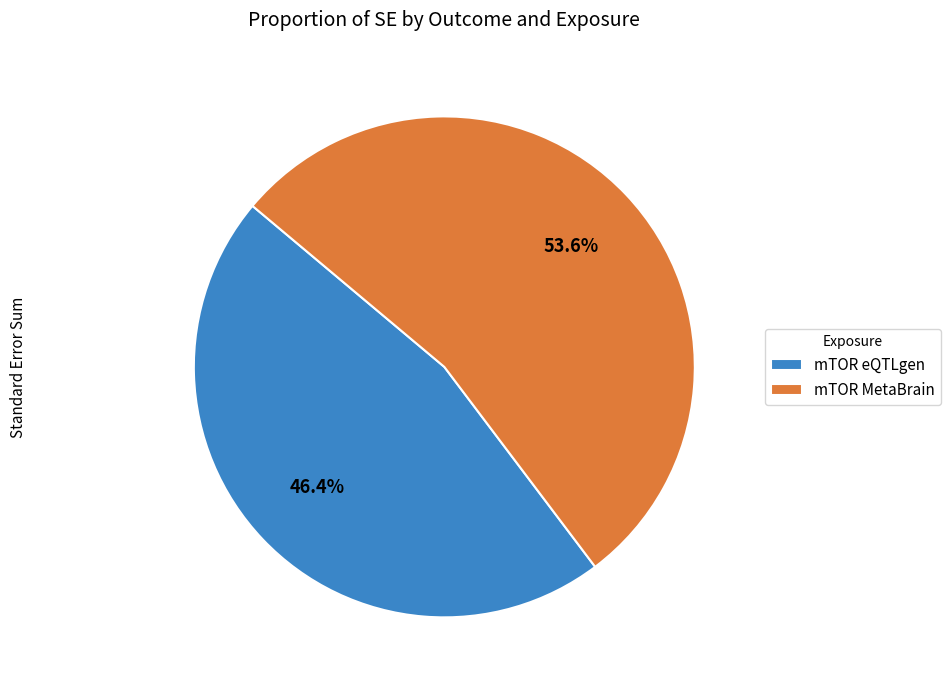

Is there any slice that represents more than half of the pie?

Yes